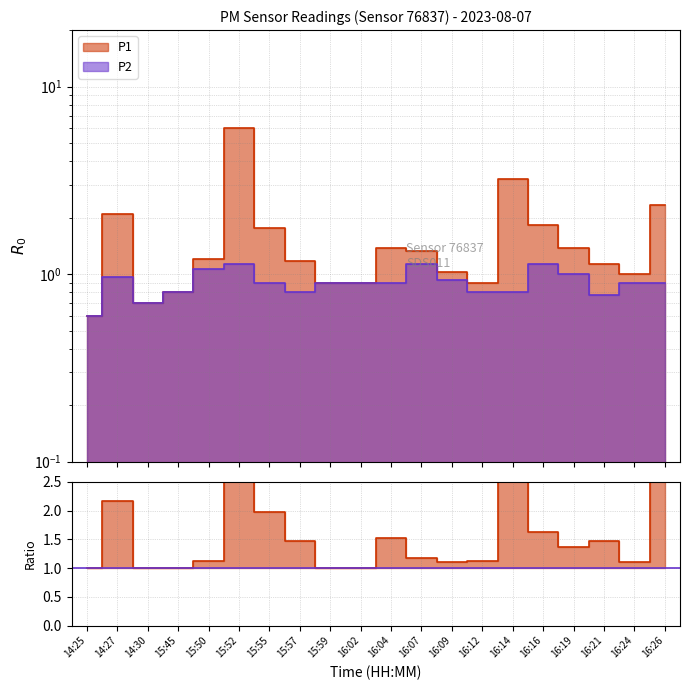

Reading left to right, extract all data points from this chart.

P1: 0.6	2.1	0.7	0.8	1.2	6.0	1.8	1.2	0.9	0.9	1.4	1.3	1.0	0.9	3.2	1.8	1.4	1.1	1.0	2.3
P2: 0.6	1.0	0.7	0.8	1.1	1.1	0.9	0.8	0.9	0.9	0.9	1.1	0.9	0.8	0.8	1.1	1.0	0.8	0.9	0.9